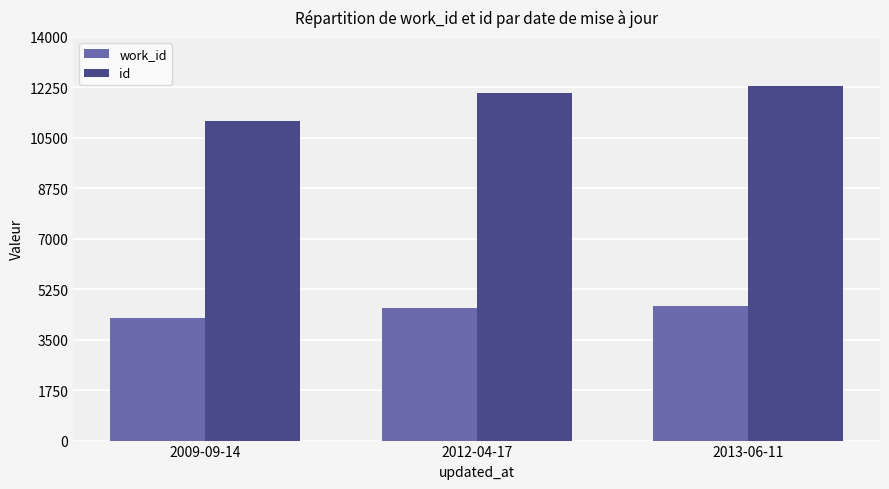

Which category has the lowest value across all series?

2009-09-14